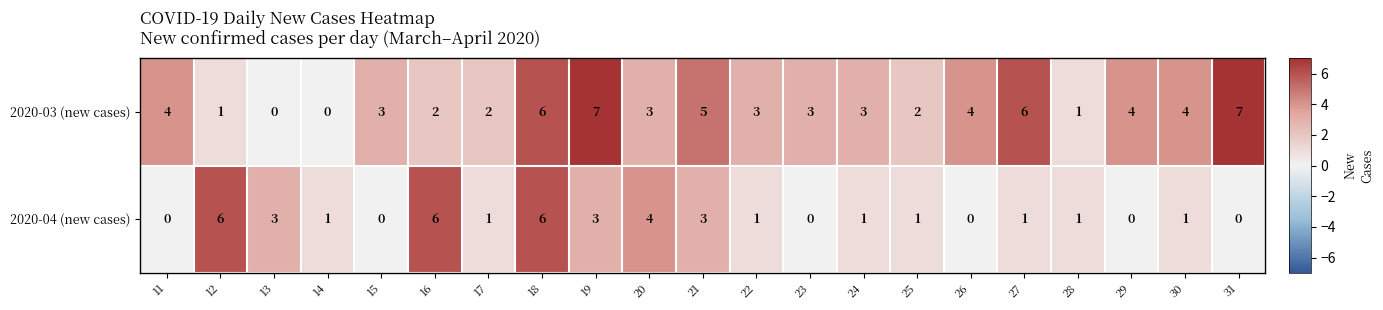

List the series in order of their overall mean, lowest first.

2020-04 (new cases), 2020-03 (new cases)